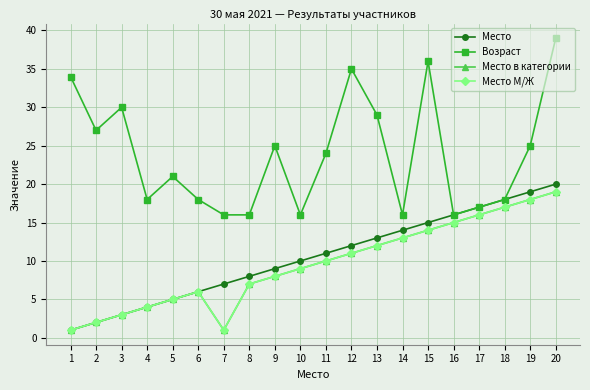

How many interior local peaks does the Место М/Ж series have?

1